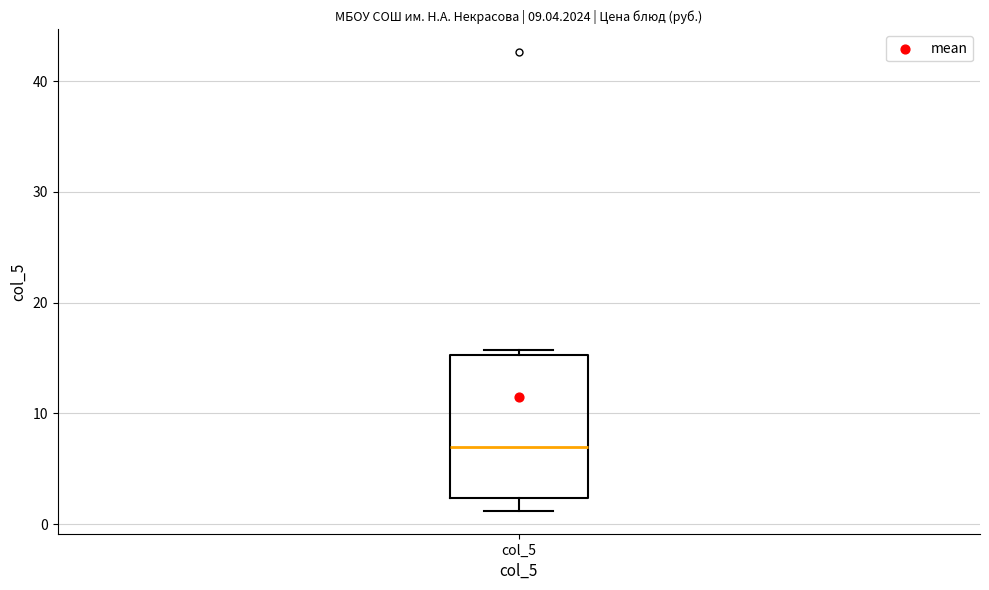

Where does the lower whisker of the box for col_5 end on the y-axis? The values are not printed on the chart, so give them approximately, as read against the axis.

1